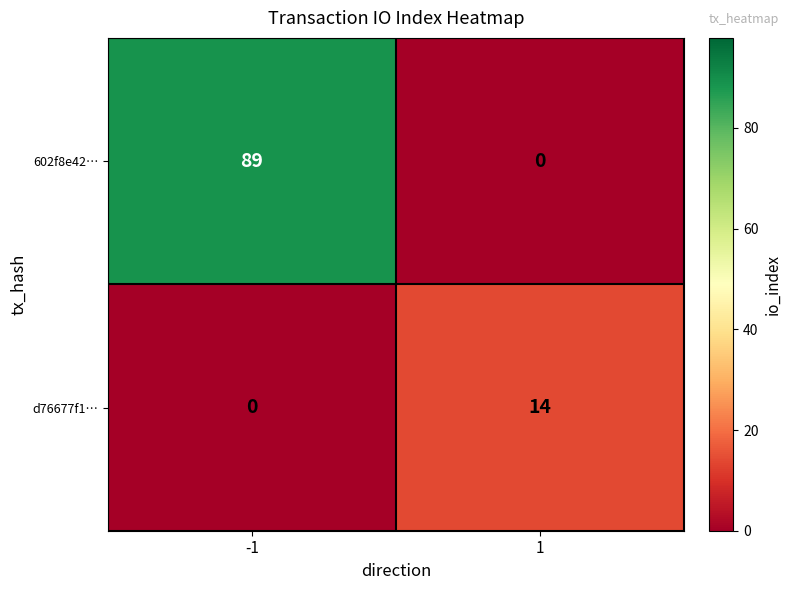

At how many categories does at least one series exceed 68?

1